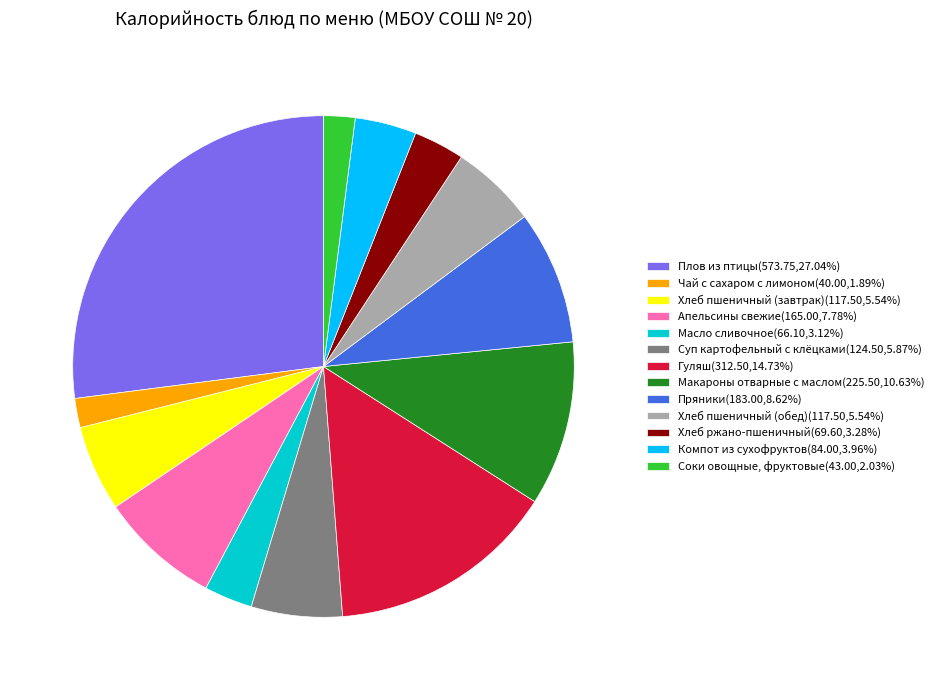

Which slice is the largest?

Плов из птицы